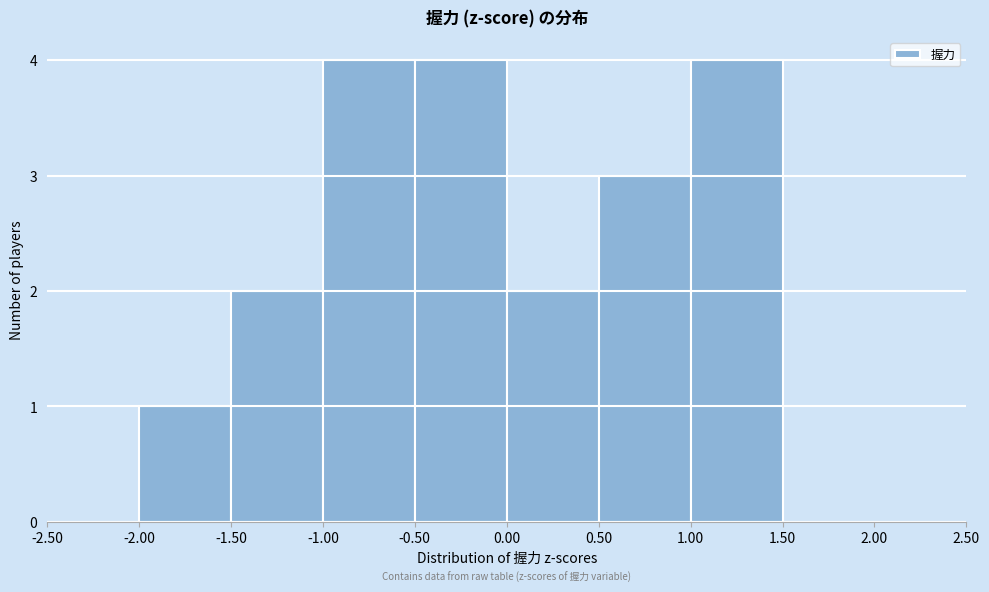

Reading left to right, transcribe this chart: for each bar, give the range it covers on the x-axis and its height. The values are not printed on the chart, so give them approximately, as read against the axis.

-2.50 to -2.00: 0
-2.00 to -1.50: 1
-1.50 to -1.00: 2
-1.00 to -0.50: 4
-0.50 to 0.00: 4
0.00 to 0.50: 2
0.50 to 1.00: 3
1.00 to 1.50: 4
1.50 to 2.00: 0
2.00 to 2.50: 0